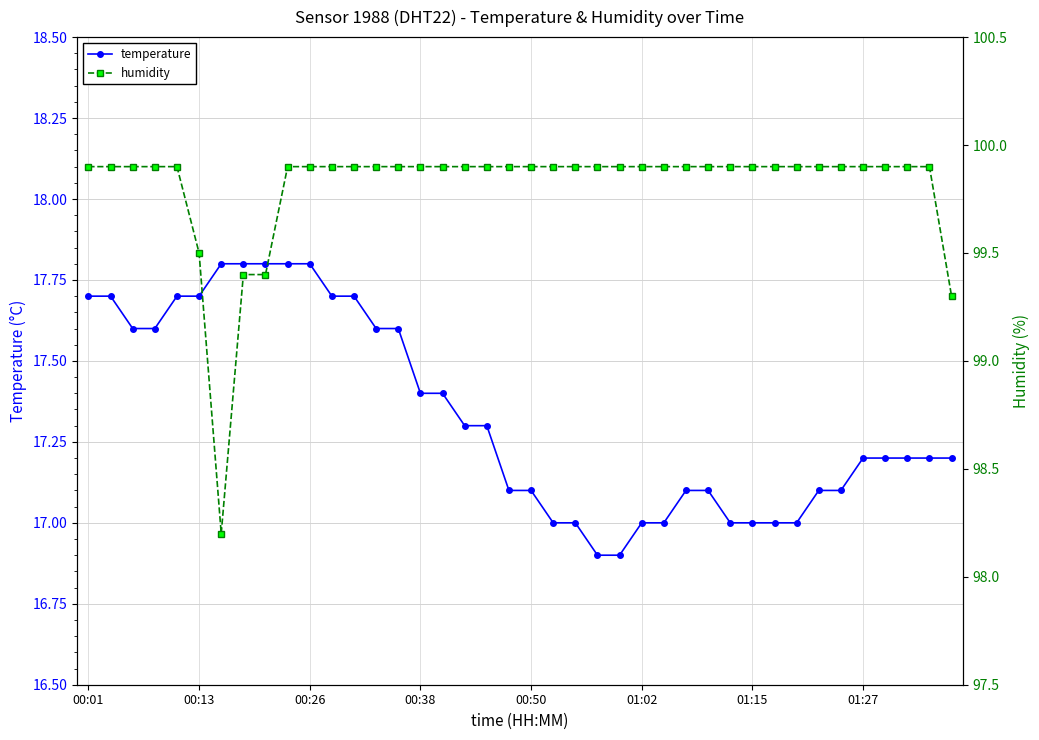

List the series in order of their overall mean, highest first.

humidity, temperature